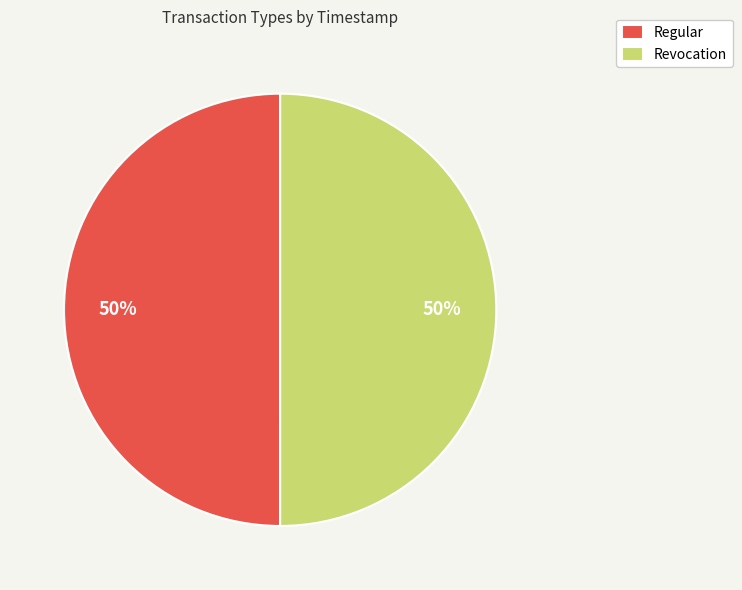

Do Revocation and Regular together represent more than half of the pie?

Yes